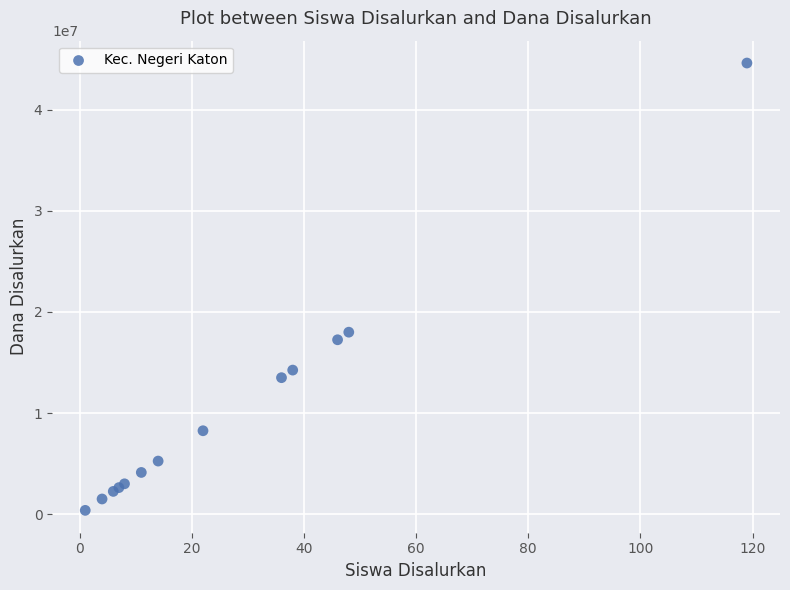

What Y value in the scatter plot is closest to 22500000?

18000000